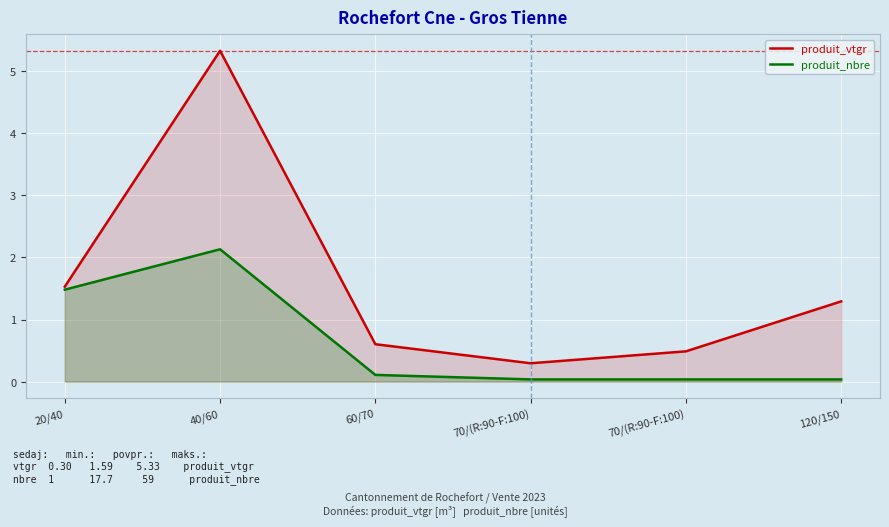

True or false: produit_nbre has more than 1 interior local peaks.

False